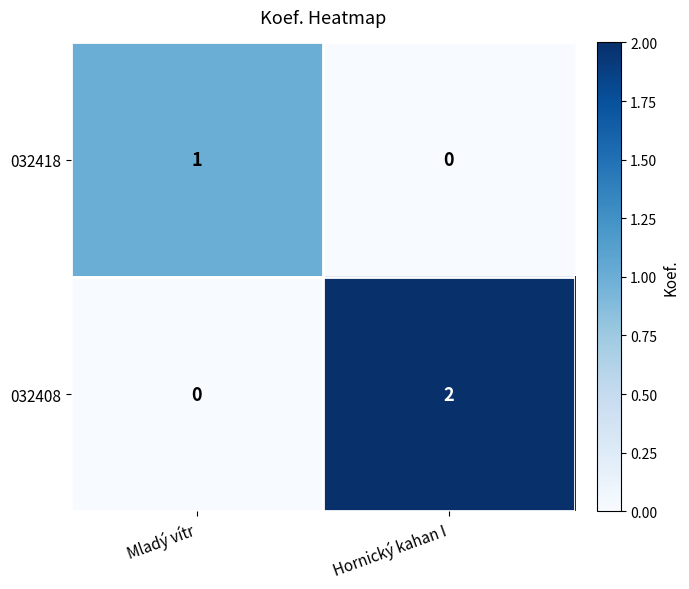

Rank the series at Hornický kahan I from lowest to highest value.

032418, 032408